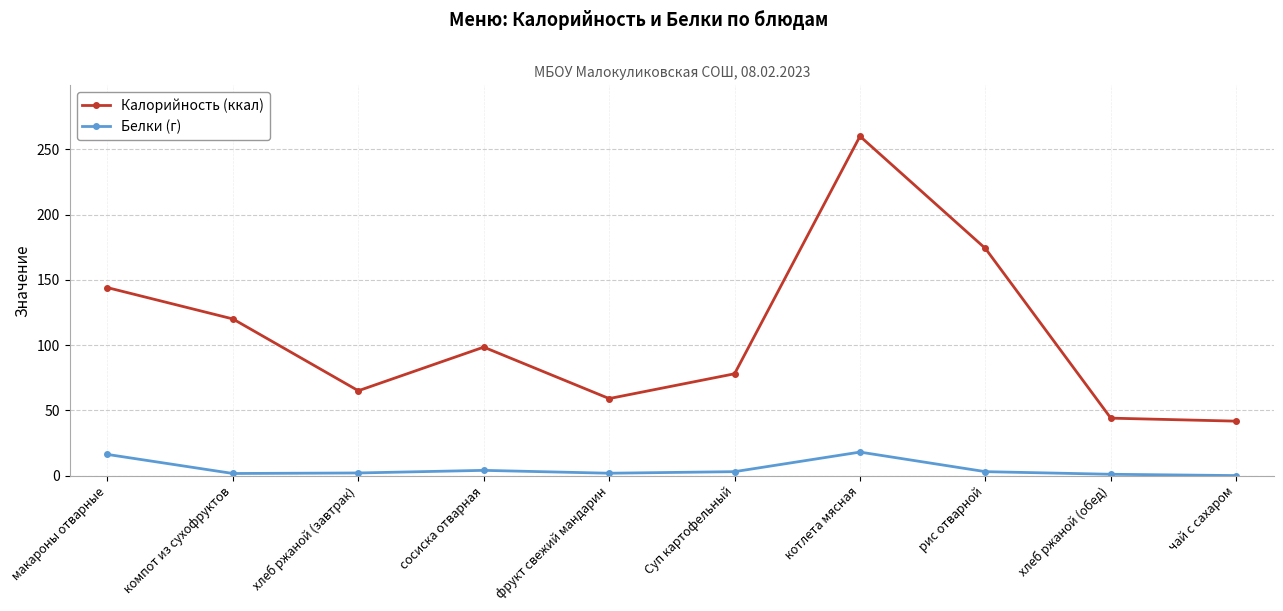

What is the value of the Калорийность (ккал) point at the 9th from the left?

44.0